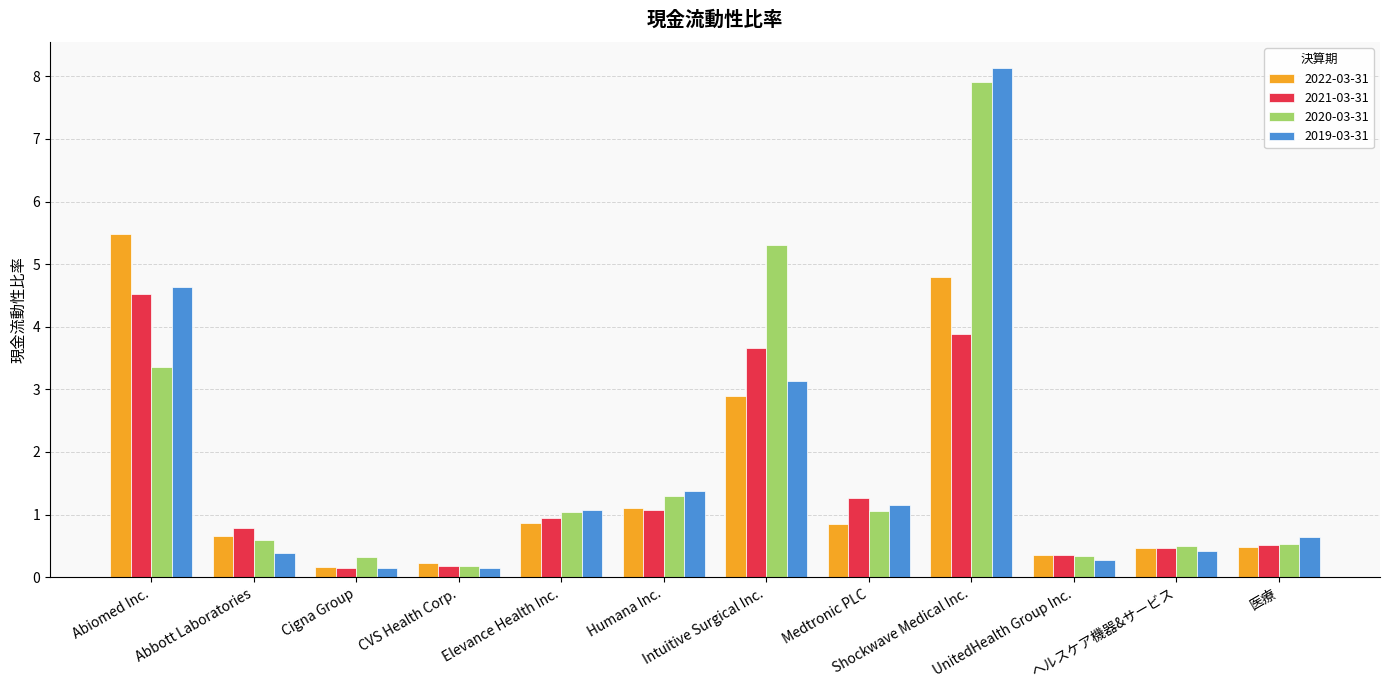

At how many categories does at least one series exceed 4?

3